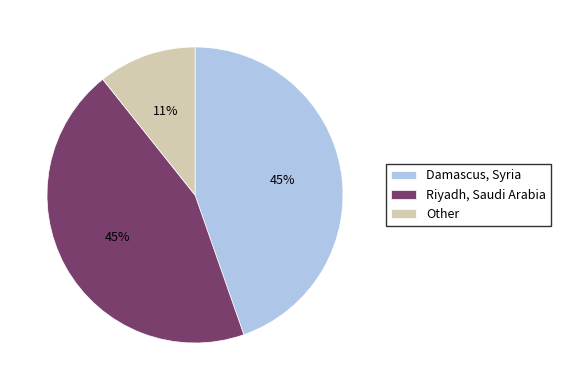

To the nearest percent, what percentage of the pie is Other?

11%